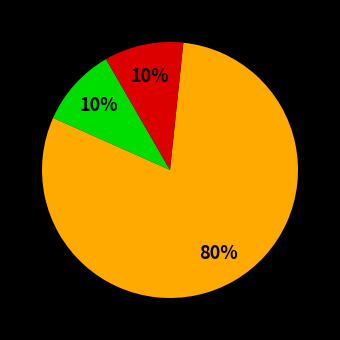

To the nearest percent, what is the average slice percentage?

33%